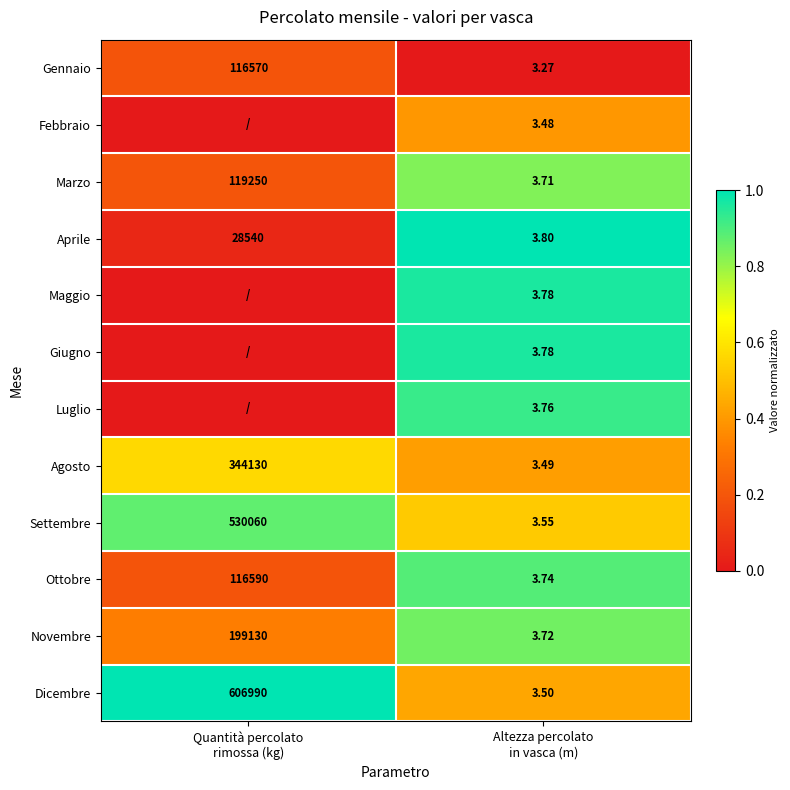

What is the highest value of the Dicembre series?

1.0